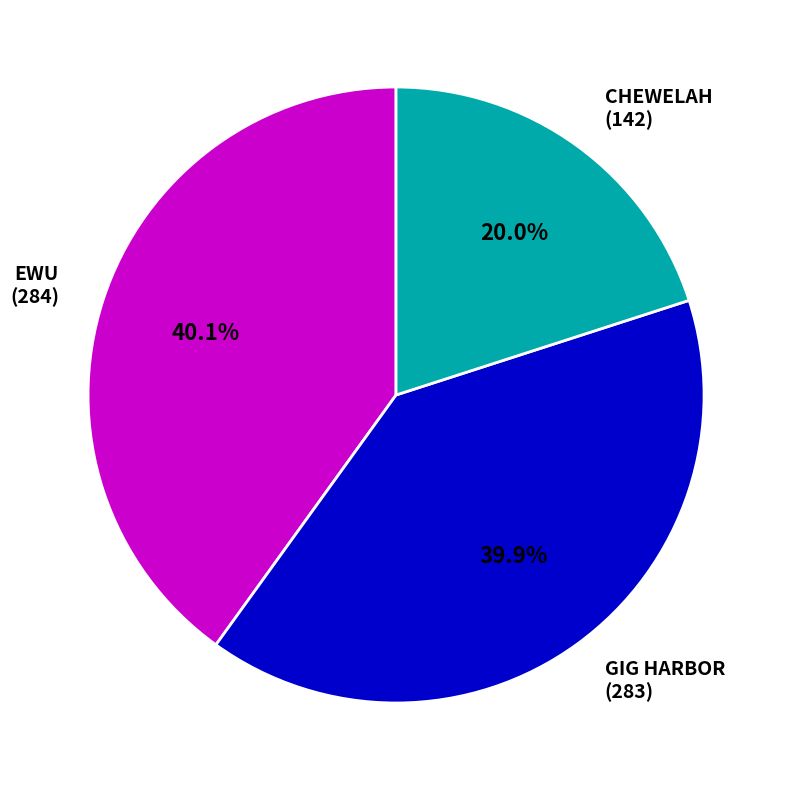

Is there a majority slice in this chart?

No